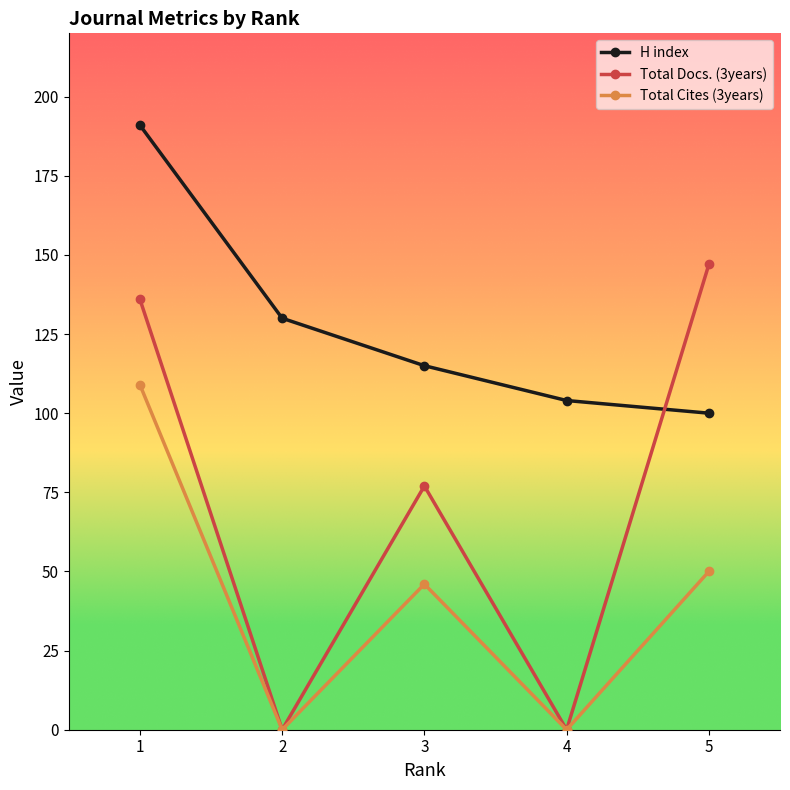

The H index series shows 130 at 2. True or false?

True